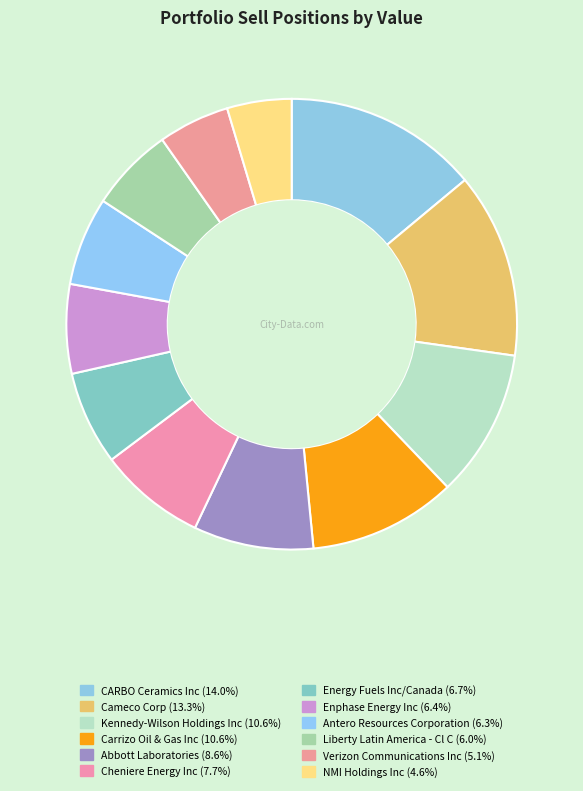

Which category has the biggest portion of the pie?

CARBO Ceramics Inc